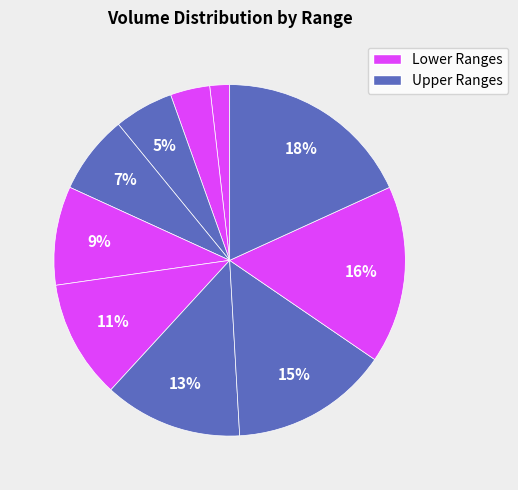

To the nearest percent, what is the average slice percentage?

10%